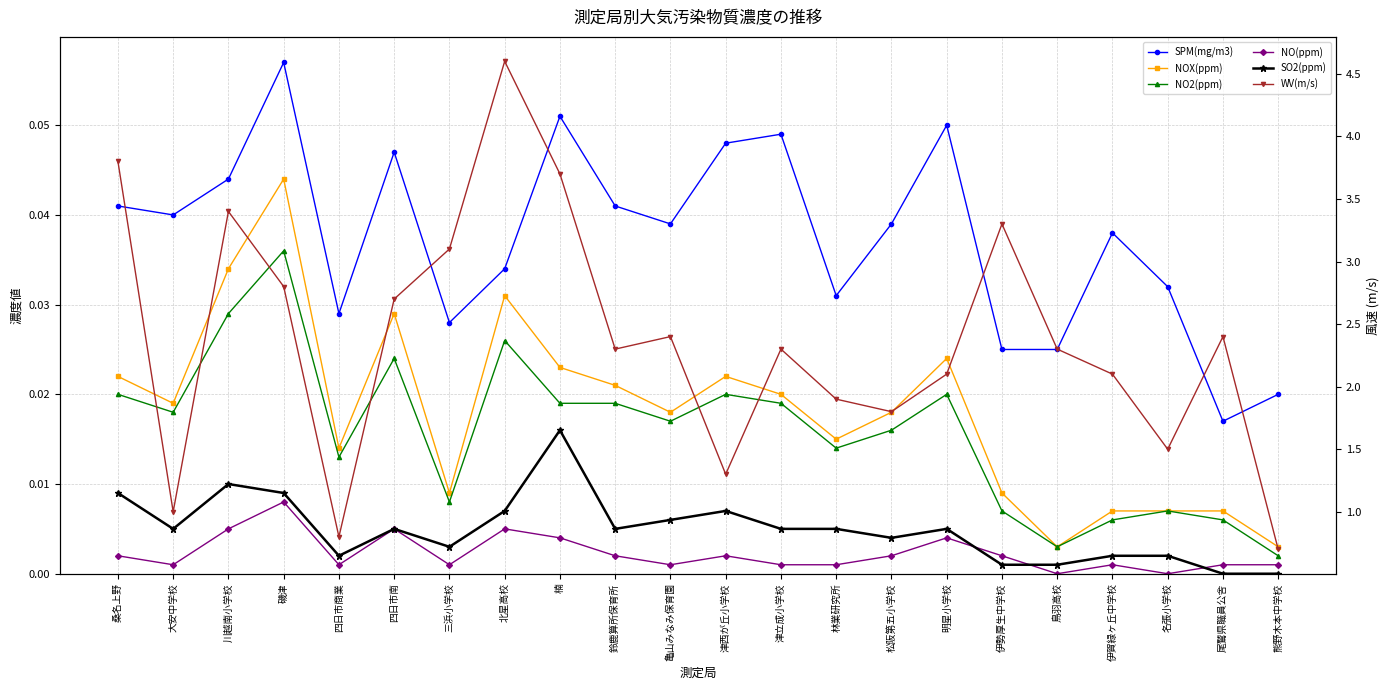

How many data points in WV(m/s) are above 2?

15